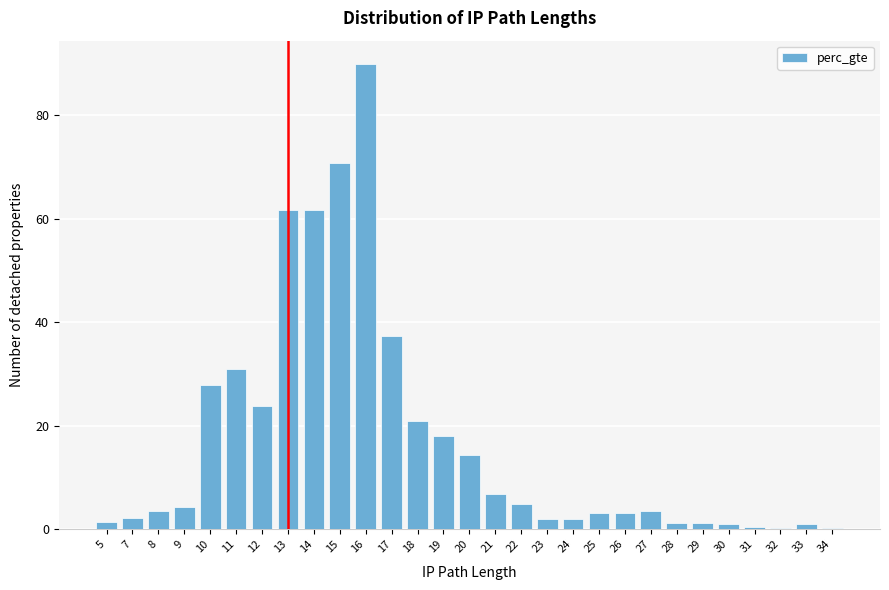

Which has a higher value, 19 or 22?

19